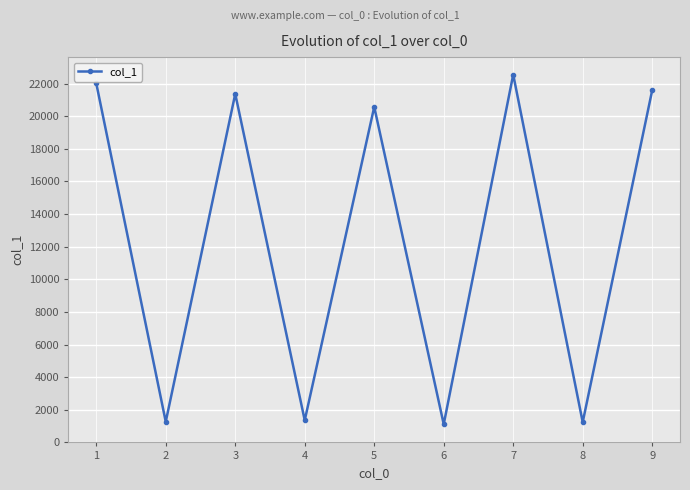

Count the number of data series in this chart.

1